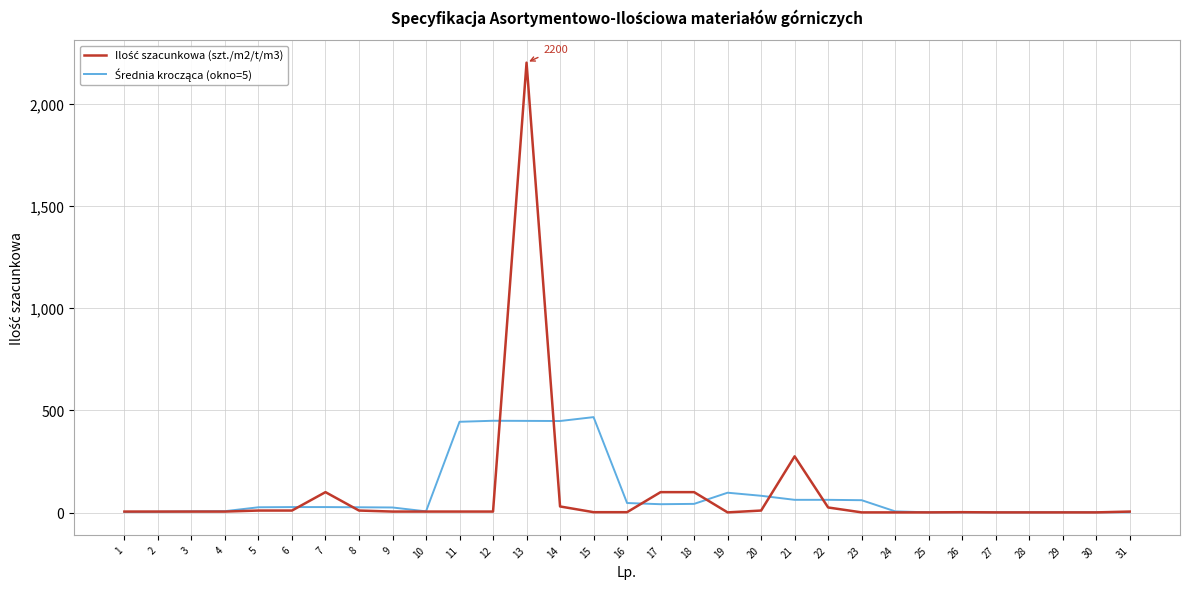

At which category is the sum across all series the highest?

13